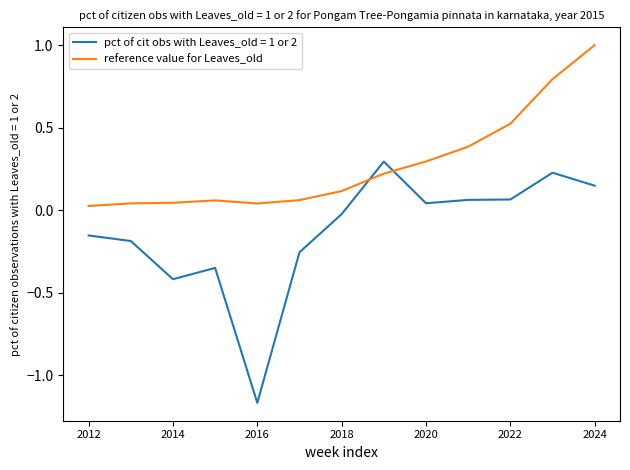

What is the greatest value displayed?

1.0